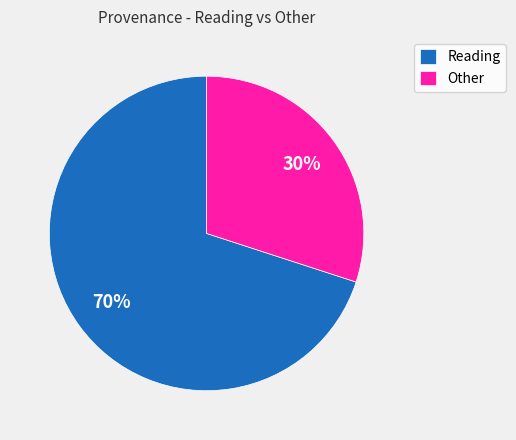

What percentage is the Reading slice, to the nearest percent?

70%